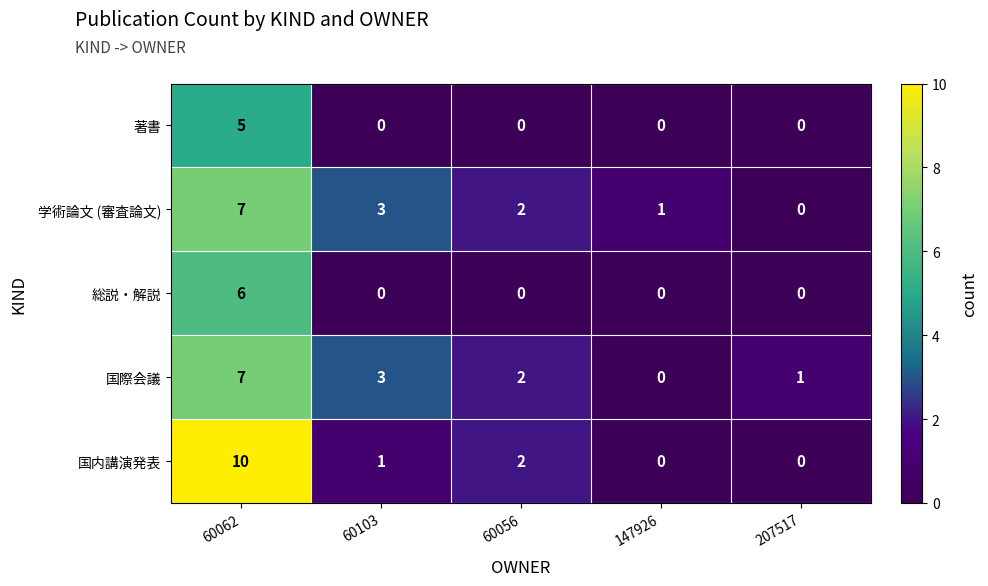

Reading left to right, what are all the values shown in this chart?

著書: 60062=5	60103=0	60056=0	147926=0	207517=0
学術論文 (審査論文): 60062=7	60103=3	60056=2	147926=1	207517=0
総説・解説: 60062=6	60103=0	60056=0	147926=0	207517=0
国際会議: 60062=7	60103=3	60056=2	147926=0	207517=1
国内講演発表: 60062=10	60103=1	60056=2	147926=0	207517=0